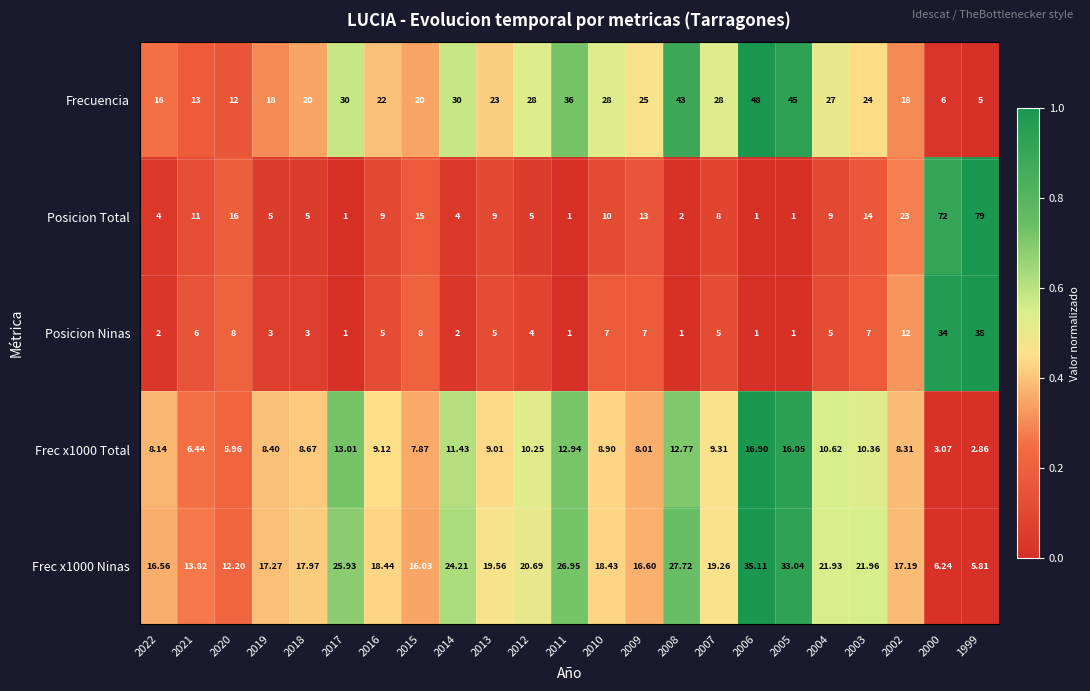

Which series has the largest total across all categories?

Frecuencia